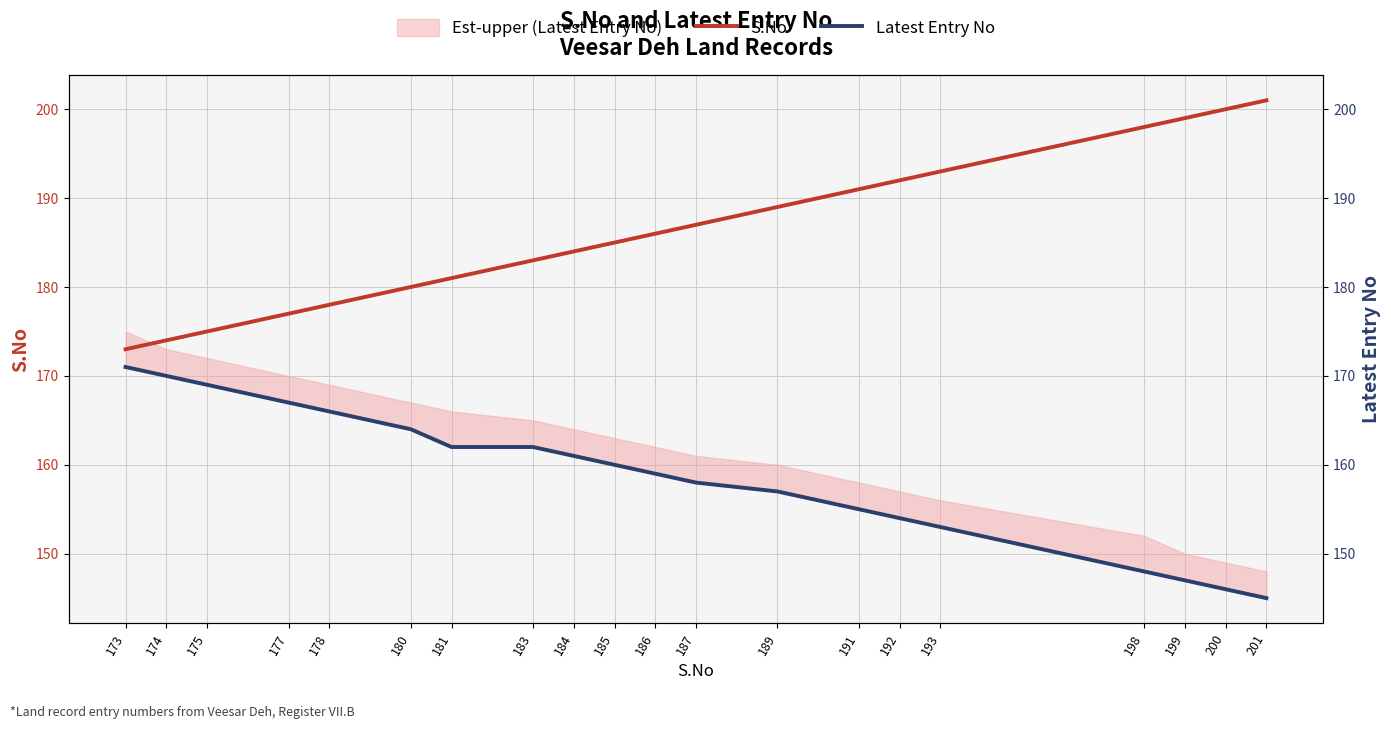

At how many categories does at least one series exceed 169?

20